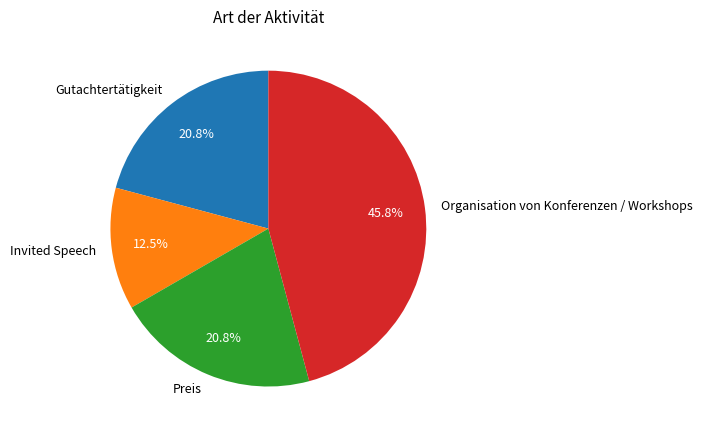

Which category has the smallest portion of the pie?

Invited Speech